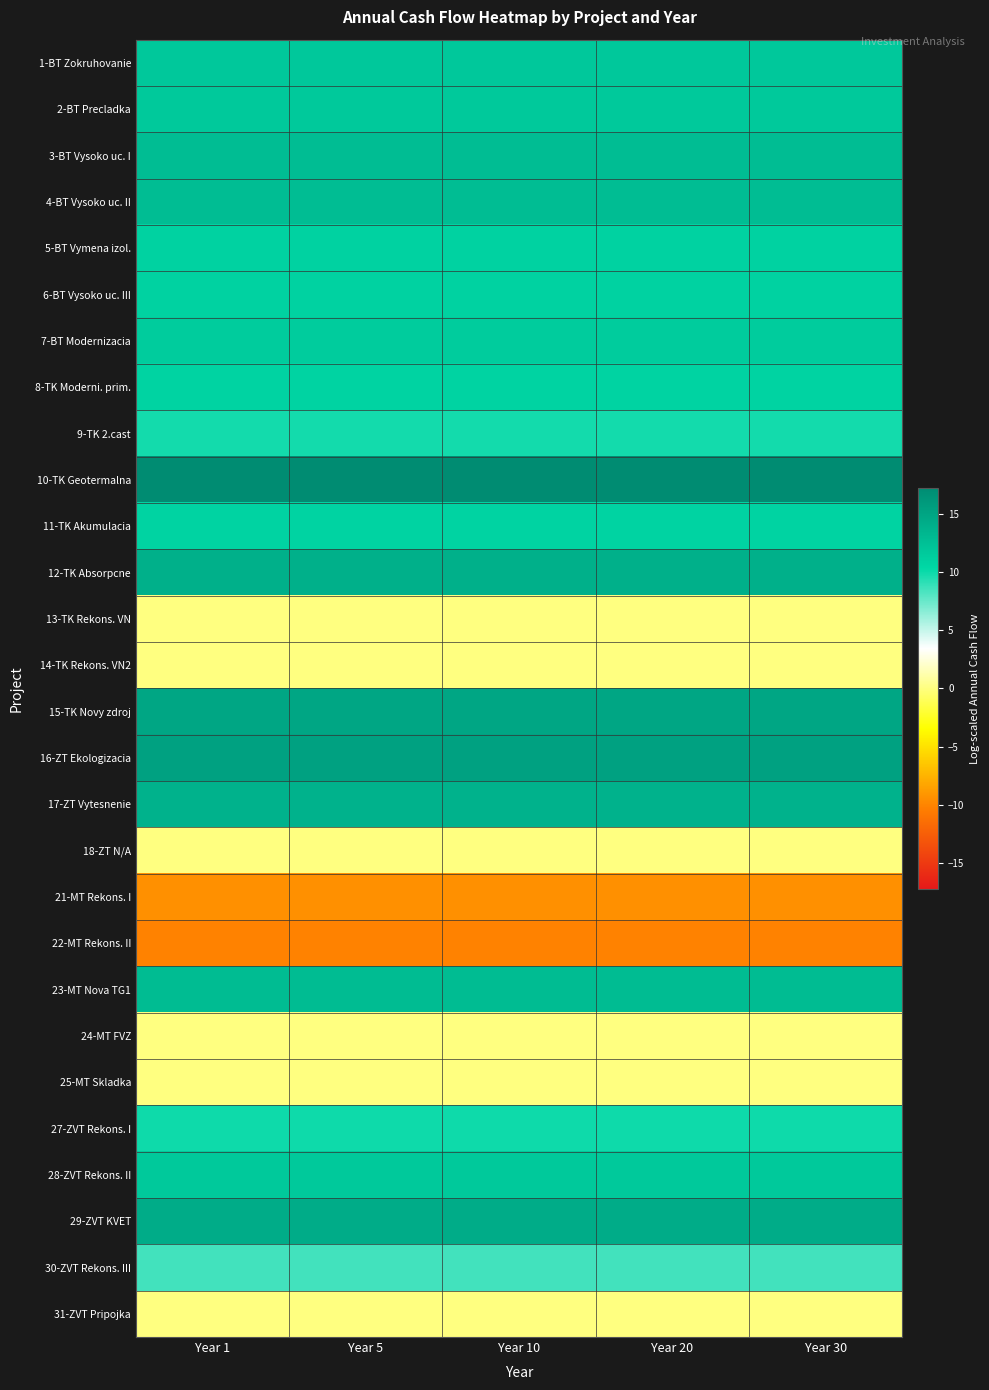

Reading left to right, transcribe all the data shown in this chart.

1-BT Zokruhovanie: Year 1=11.7	Year 5=11.7	Year 10=11.7	Year 20=11.7	Year 30=11.7
2-BT Precladka: Year 1=11.7	Year 5=11.7	Year 10=11.7	Year 20=11.7	Year 30=11.7
3-BT Vysoko uc. I: Year 1=12.8	Year 5=12.8	Year 10=12.8	Year 20=12.8	Year 30=12.8
4-BT Vysoko uc. II: Year 1=12.7	Year 5=12.7	Year 10=12.7	Year 20=12.7	Year 30=12.7
5-BT Vymena izol.: Year 1=10.9	Year 5=10.9	Year 10=10.9	Year 20=10.9	Year 30=10.9
6-BT Vysoko uc. III: Year 1=10.8	Year 5=10.8	Year 10=10.8	Year 20=10.8	Year 30=10.8
7-BT Modernizacia: Year 1=11.4	Year 5=11.4	Year 10=11.4	Year 20=11.4	Year 30=11.4
8-TK Moderni. prim.: Year 1=10.8	Year 5=10.8	Year 10=10.8	Year 20=10.8	Year 30=10.8
9-TK 2.cast: Year 1=9.8	Year 5=9.8	Year 10=9.8	Year 20=9.8	Year 30=9.8
10-TK Geotermalna: Year 1=17.2	Year 5=17.2	Year 10=17.2	Year 20=17.2	Year 30=17.2
11-TK Akumulacia: Year 1=10.8	Year 5=10.8	Year 10=10.8	Year 20=10.8	Year 30=10.8
12-TK Absorpcne: Year 1=13.9	Year 5=13.9	Year 10=13.9	Year 20=13.9	Year 30=13.9
13-TK Rekons. VN: Year 1=0.0	Year 5=0.0	Year 10=0.0	Year 20=0.0	Year 30=0.0
14-TK Rekons. VN2: Year 1=0.0	Year 5=0.0	Year 10=0.0	Year 20=0.0	Year 30=0.0
15-TK Novy zdroj: Year 1=14.8	Year 5=14.8	Year 10=14.8	Year 20=14.8	Year 30=14.8
16-ZT Ekologizacia: Year 1=15.2	Year 5=15.2	Year 10=15.2	Year 20=15.2	Year 30=15.2
17-ZT Vytesnenie: Year 1=13.7	Year 5=13.7	Year 10=13.7	Year 20=13.7	Year 30=13.7
18-ZT N/A: Year 1=0.0	Year 5=0.0	Year 10=0.0	Year 20=0.0	Year 30=0.0
21-MT Rekons. I: Year 1=-9.4	Year 5=-9.4	Year 10=-9.4	Year 20=-9.4	Year 30=-9.4
22-MT Rekons. II: Year 1=-10.1	Year 5=-10.1	Year 10=-10.1	Year 20=-10.1	Year 30=-10.1
23-MT Nova TG1: Year 1=12.9	Year 5=12.9	Year 10=12.9	Year 20=12.9	Year 30=12.9
24-MT FVZ: Year 1=0.0	Year 5=0.0	Year 10=0.0	Year 20=0.0	Year 30=0.0
25-MT Skladka: Year 1=0.0	Year 5=0.0	Year 10=0.0	Year 20=0.0	Year 30=0.0
27-ZVT Rekons. I: Year 1=9.9	Year 5=9.9	Year 10=9.9	Year 20=9.9	Year 30=9.9
28-ZVT Rekons. II: Year 1=11.6	Year 5=11.6	Year 10=11.6	Year 20=11.6	Year 30=11.6
29-ZVT KVET: Year 1=14.3	Year 5=14.3	Year 10=14.3	Year 20=14.3	Year 30=14.3
30-ZVT Rekons. III: Year 1=8.5	Year 5=8.5	Year 10=8.5	Year 20=8.5	Year 30=8.5
31-ZVT Pripojka: Year 1=0.0	Year 5=0.0	Year 10=0.0	Year 20=0.0	Year 30=0.0